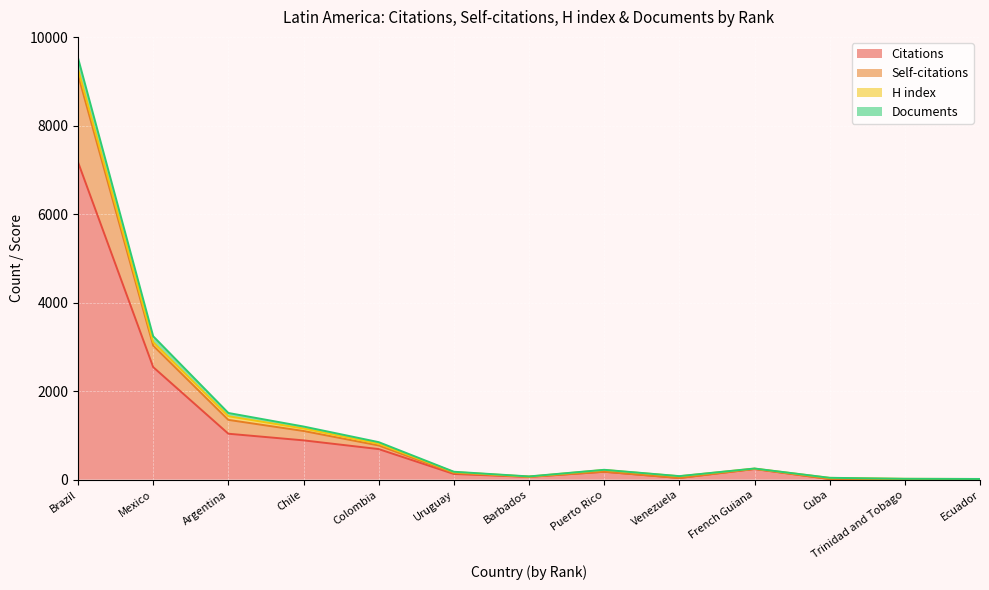

What is the average value of the Citations series?

999